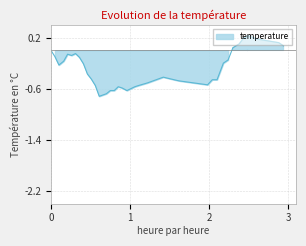

How many values are below zero?

30